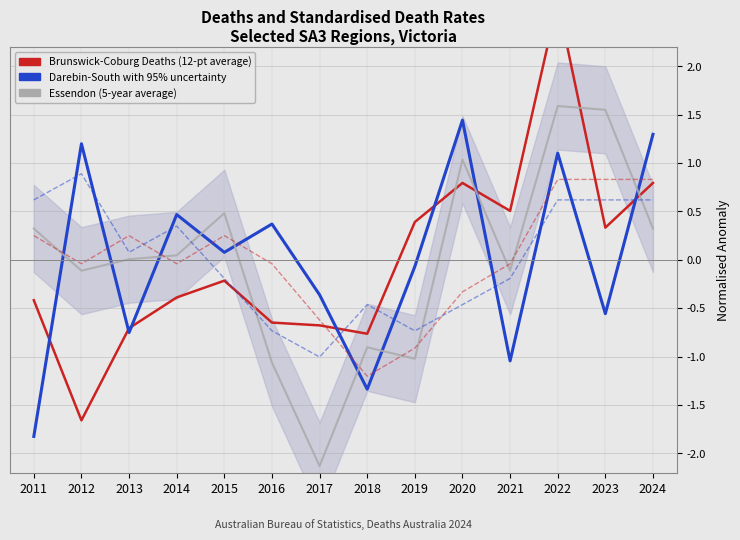

How many values in the Darebin-South Deaths (normalised) series are below 0?

7